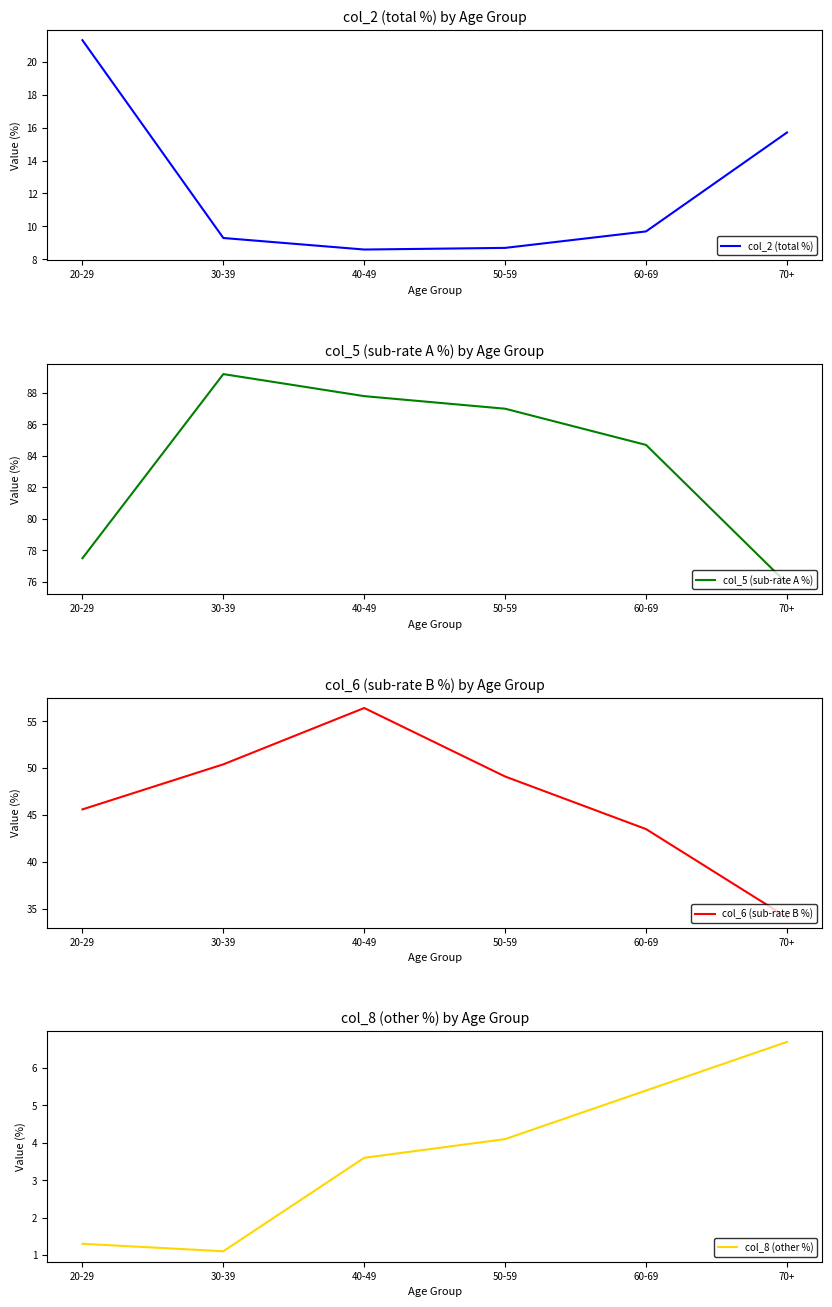

What is the label of the 6th point from the right?

20-29